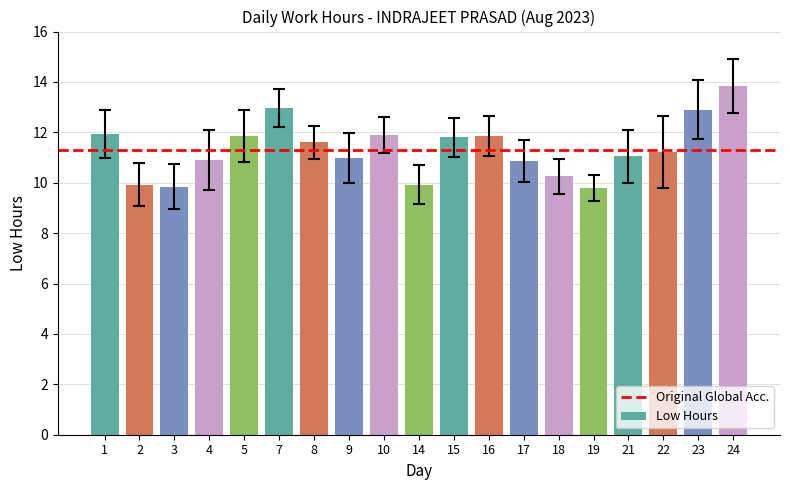

How many series are shown in this chart?

1